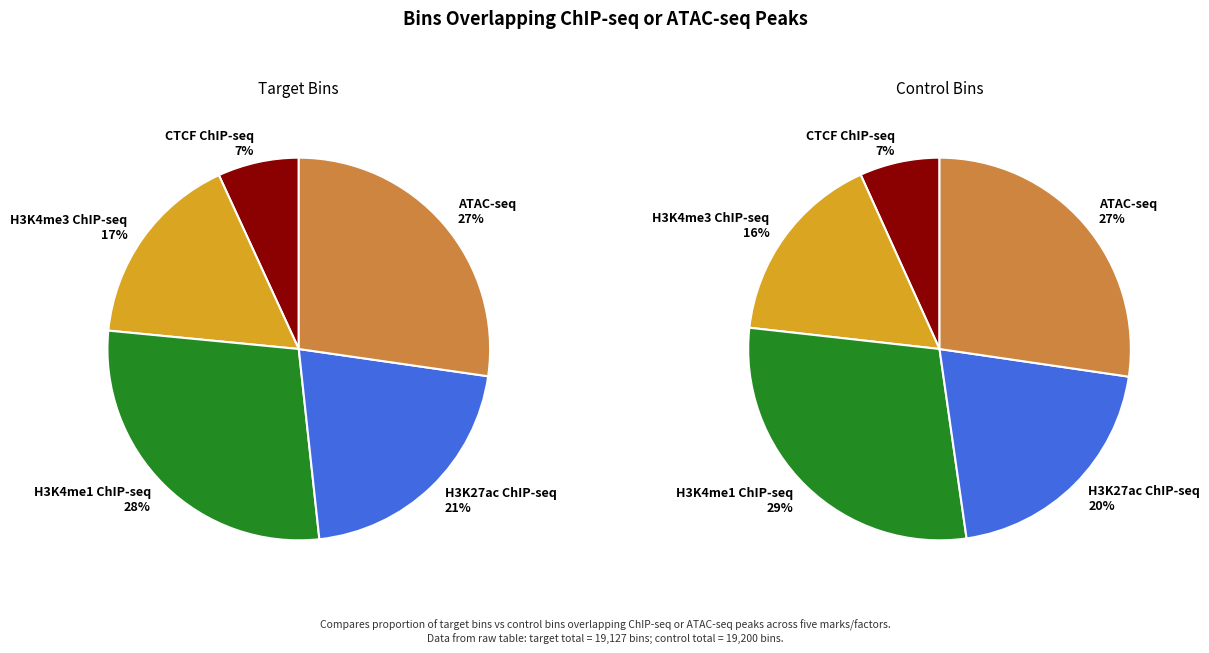

Does any single category account for the majority?

No